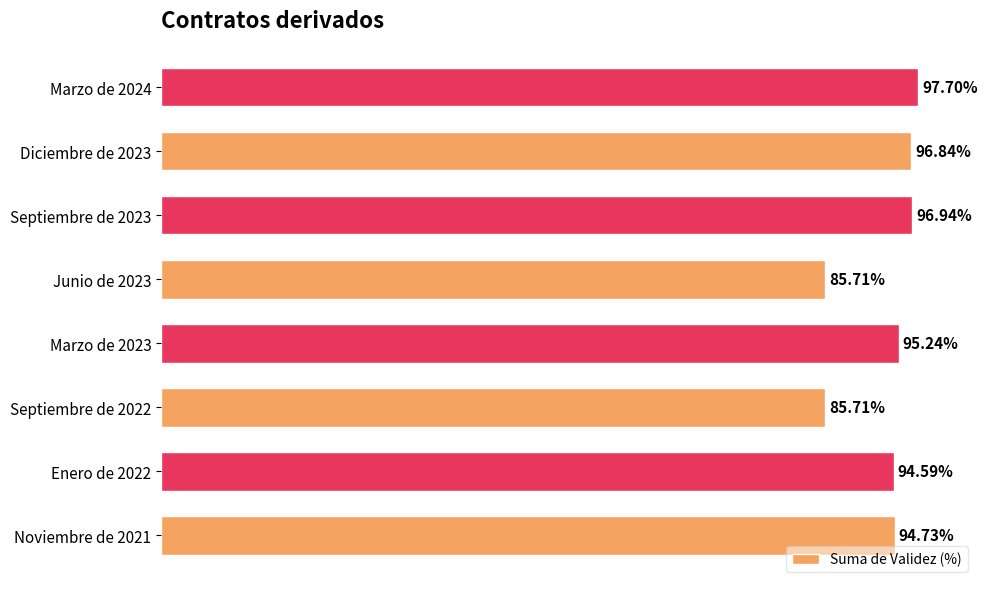

Which has a higher value, Noviembre de 2021 or Septiembre de 2023?

Septiembre de 2023